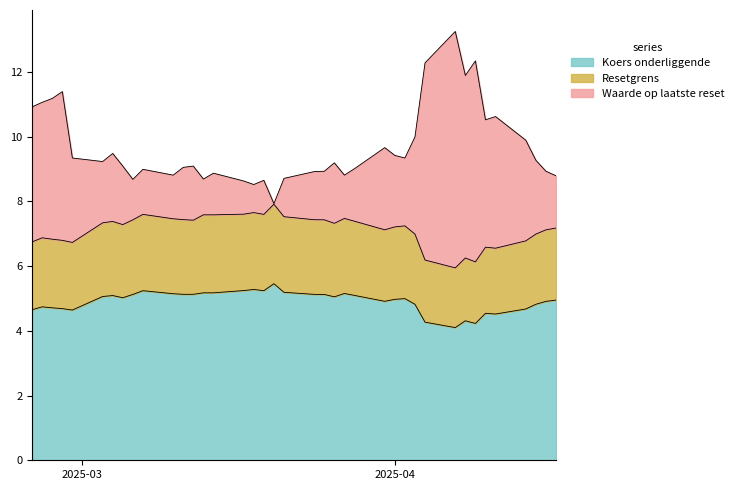

Rank the series by their average value, from highest to lowest.

Waarde op laatste reset, Resetgrens, Koers onderliggende